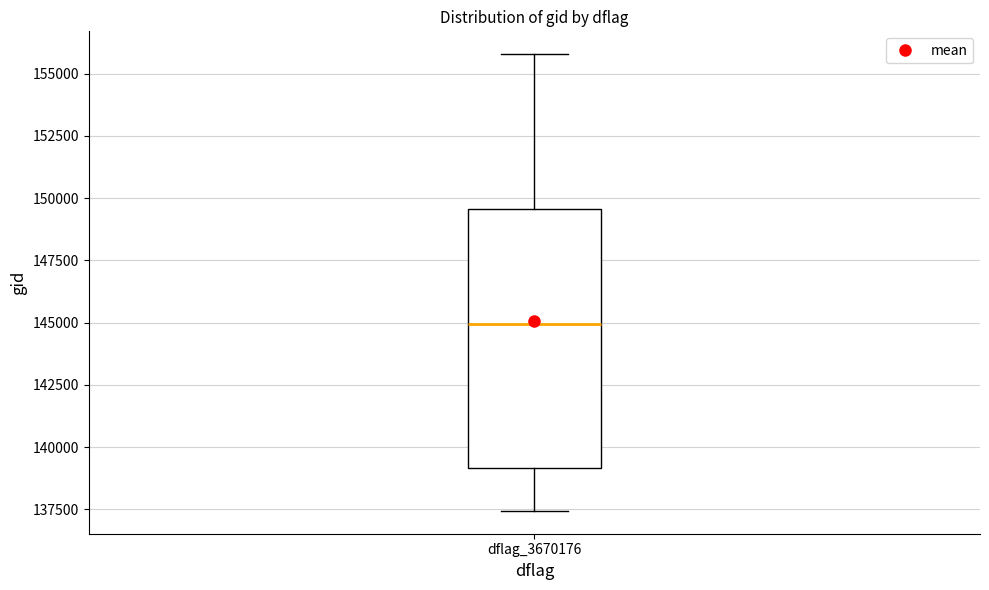

Transcribe this box plot: give where the median line is, the range the box spans, and where the two whiskers end, as read against the y-axis. The values are not printed on the chart, so give them approximately, as read against the axis.

median 145000, box 139000 to 149500, whiskers 137500 to 156000